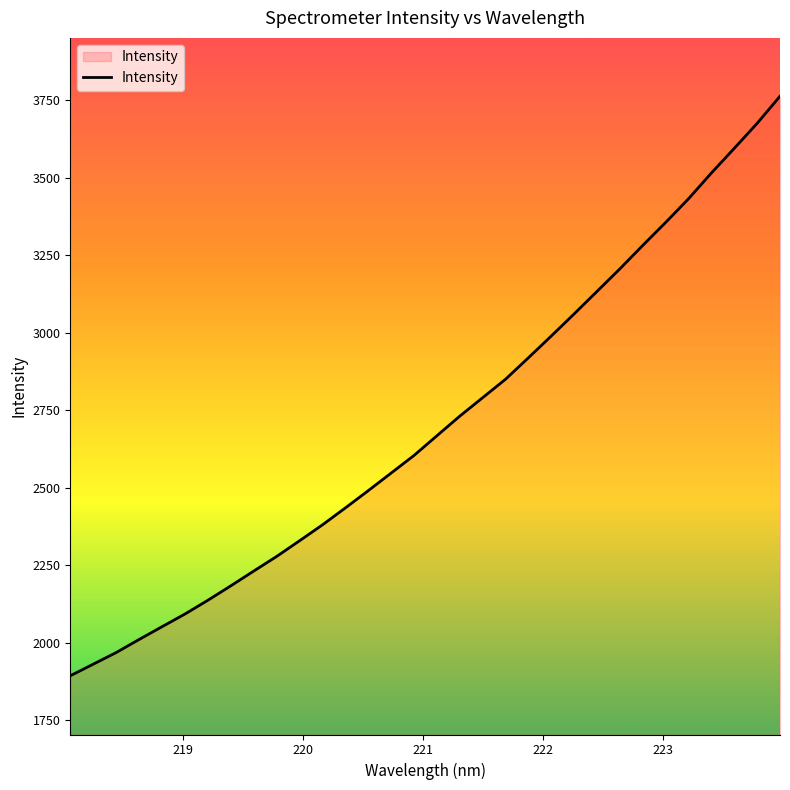

How many lines are shown in the chart?

1